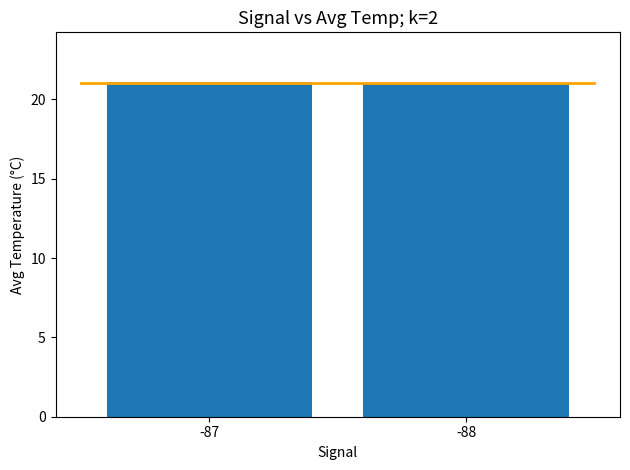

Approximately how many times larger is the value at -88 compared to -87?

1.0